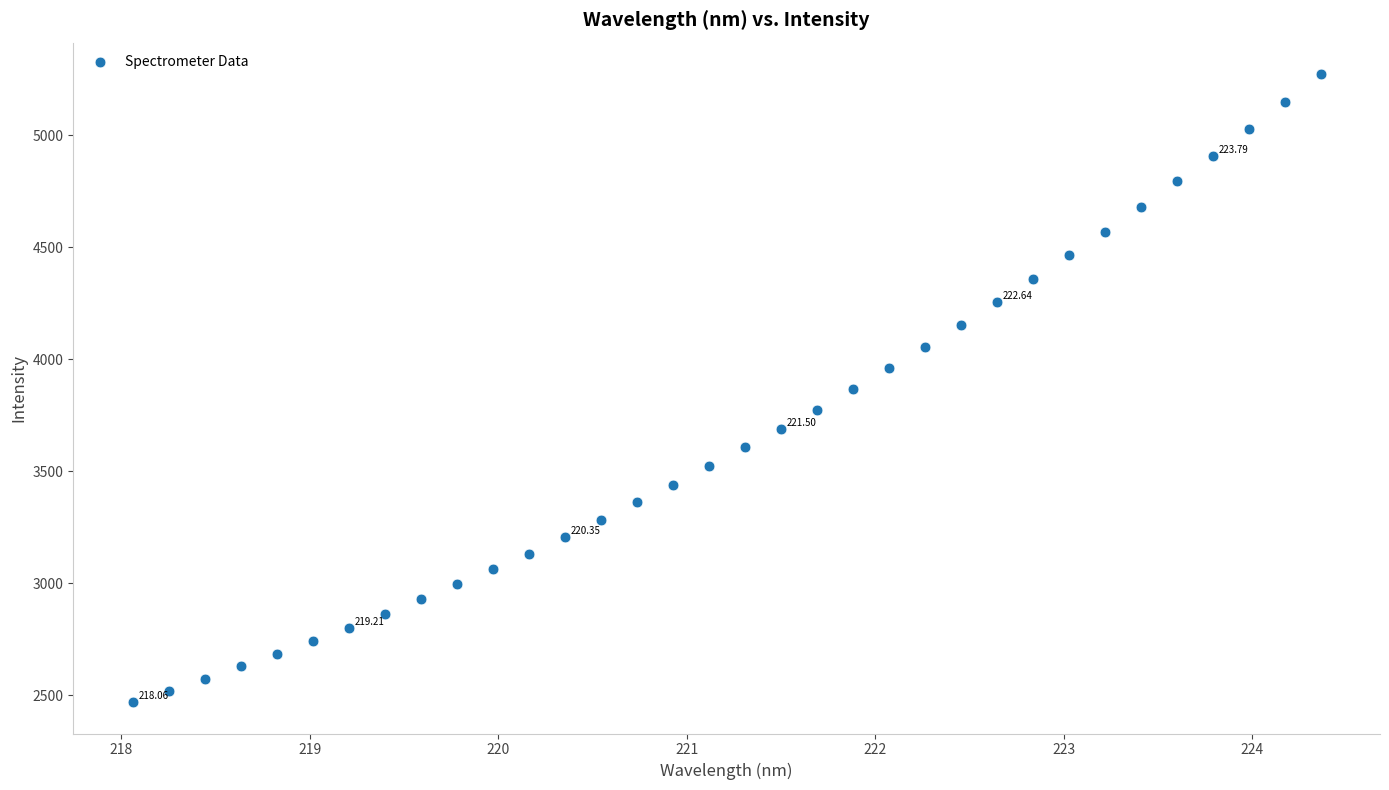

What is the range of Y values (max minus min)?

2803.0